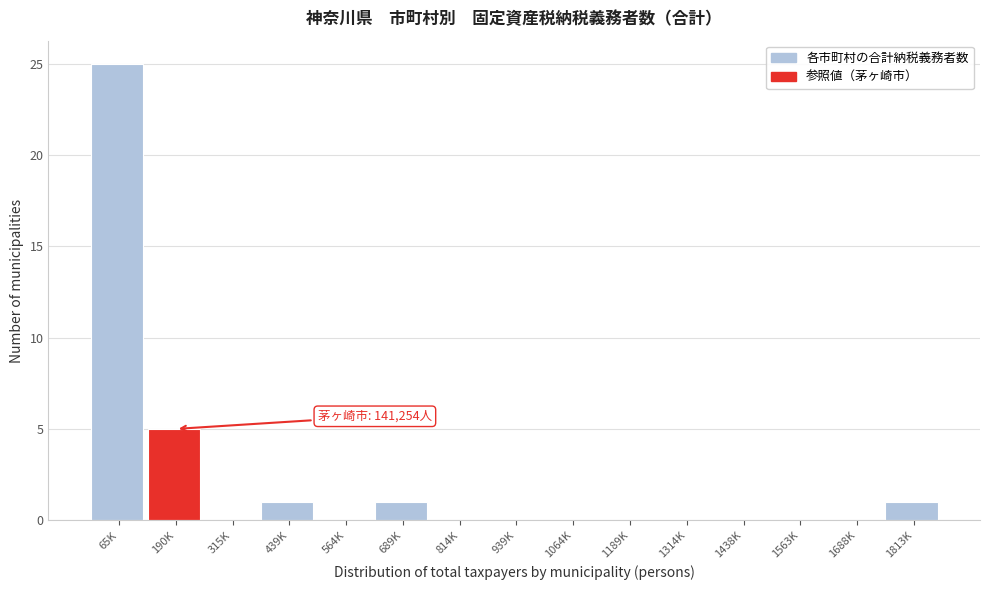

Reading left to right, list all the values displayed in this chart.

65K=25	190K=5	315K=0	439K=1	564K=0	689K=1	814K=0	939K=0	1064K=0	1189K=0	1314K=0	1438K=0	1563K=0	1688K=0	1813K=1